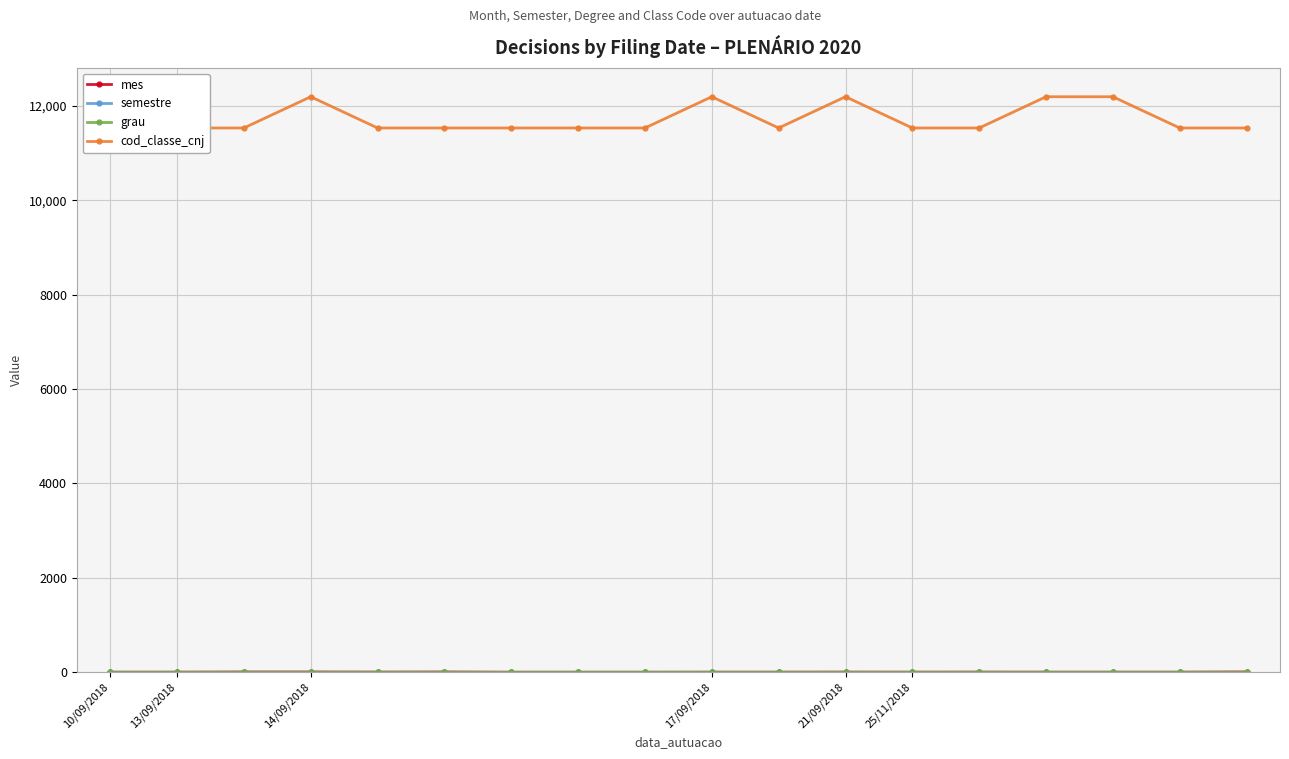

True or false: grau has more than 1 points higher than both neighbors.

False